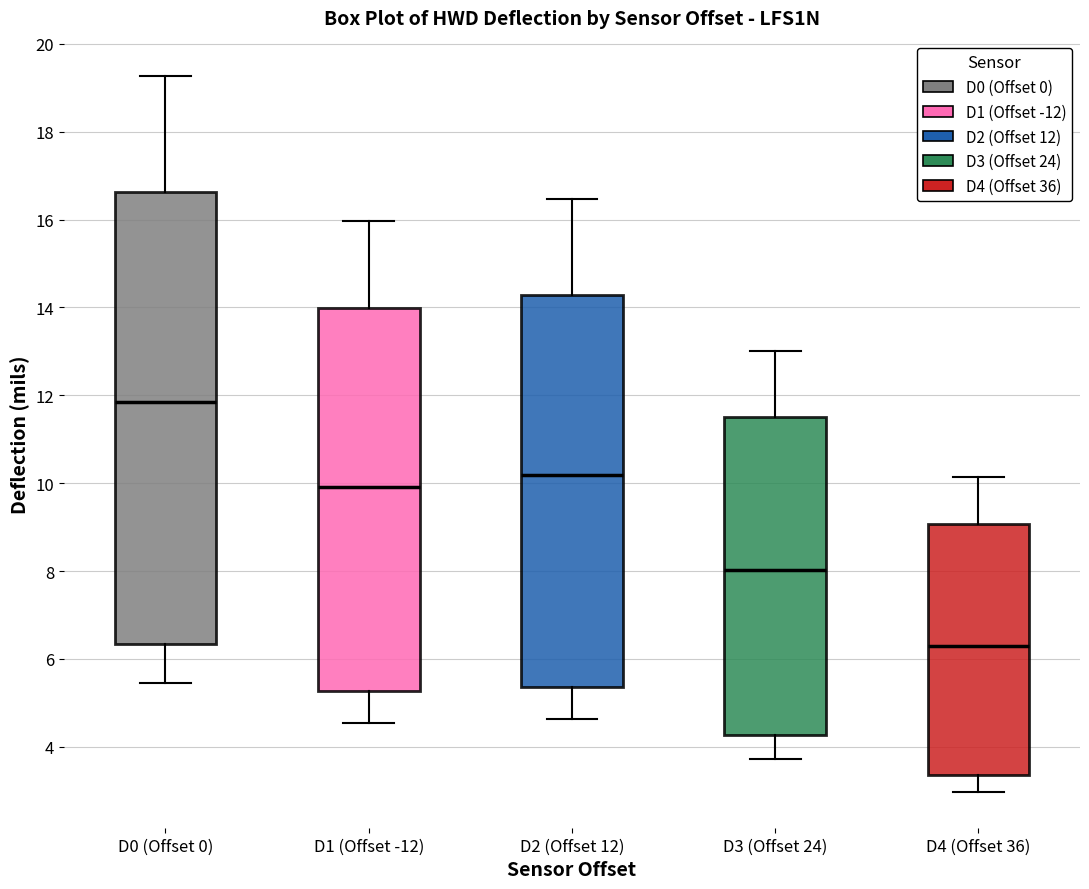

Where does the lower whisker of the box for D2 (Offset 12) end on the y-axis? The values are not printed on the chart, so give them approximately, as read against the axis.

4.6